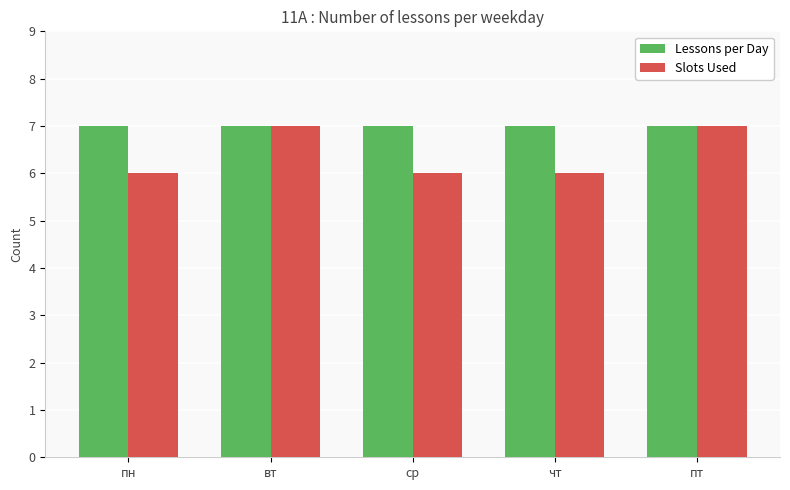

What value does the Slots Used series have at пт?

7